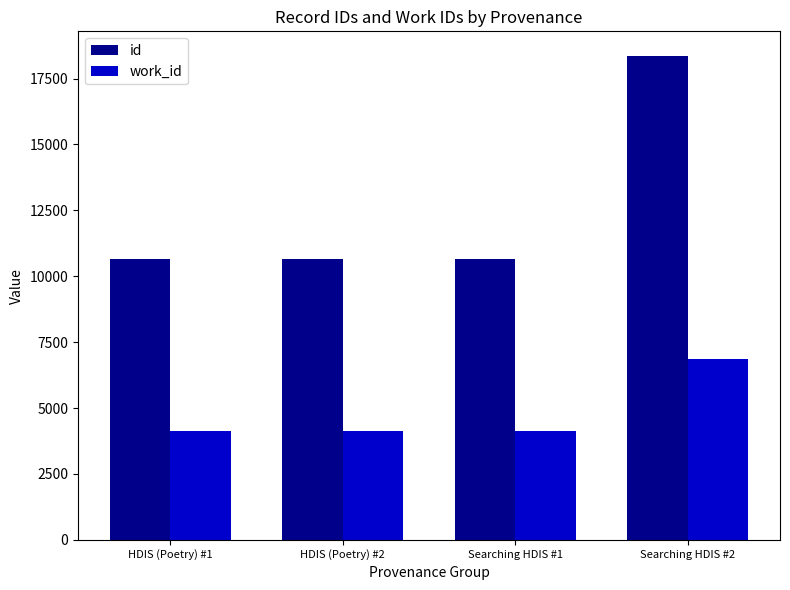

Count the work_id values in the range 4141 to 6843.

4